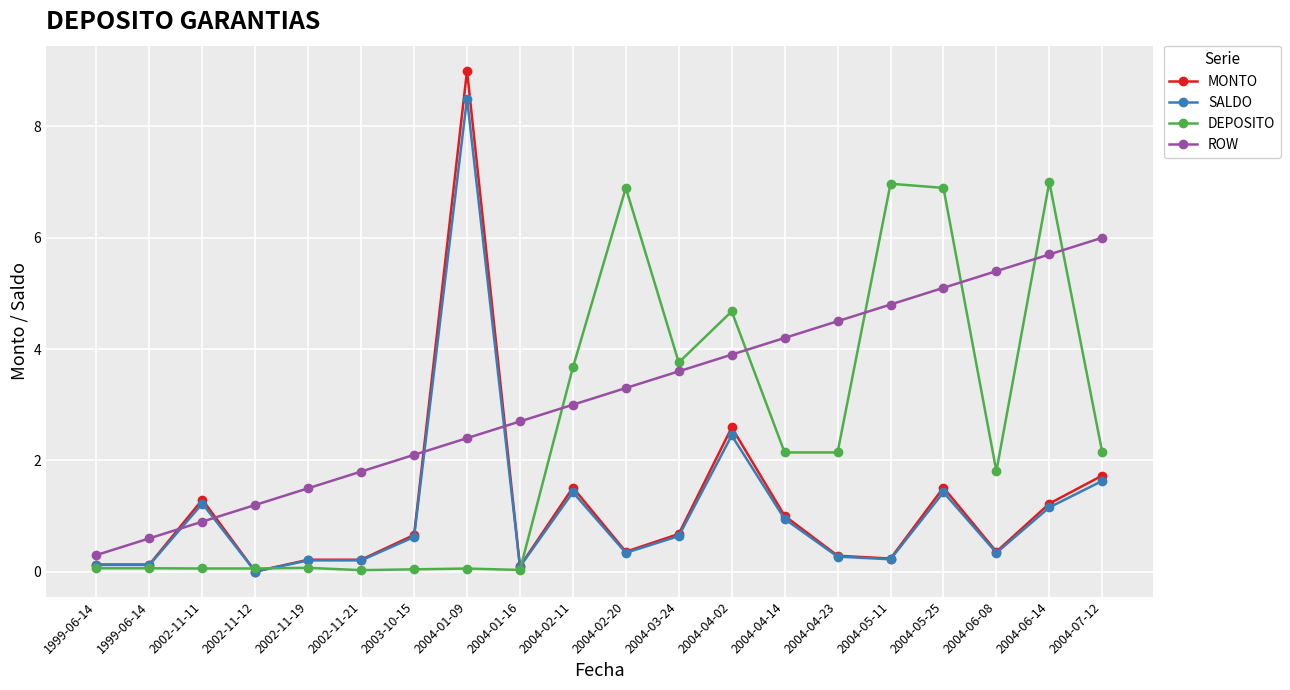

What is the difference between the second highest and minimum values in the ROW series?

5.4